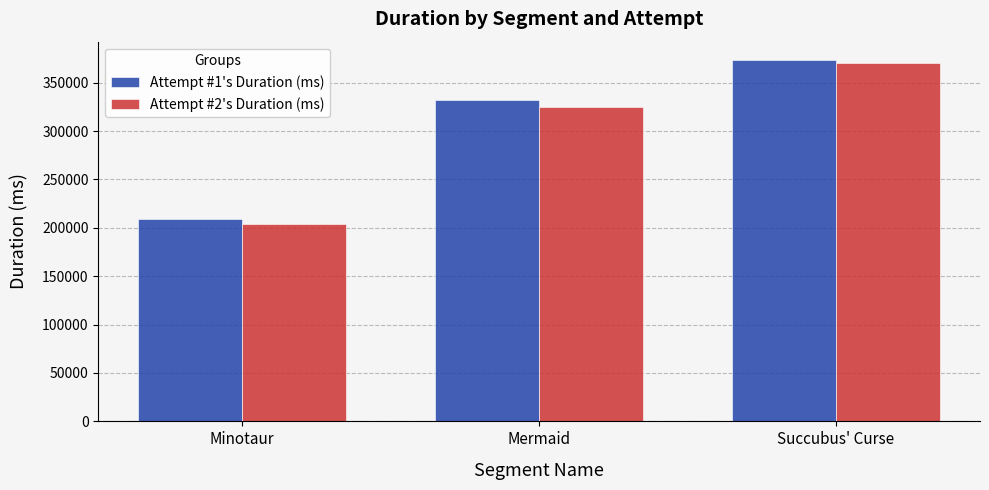

Reading left to right, transcribe all the data shown in this chart.

Attempt #1's Duration (ms): 209282	331742	373681
Attempt #2's Duration (ms): 203778	325369	370085